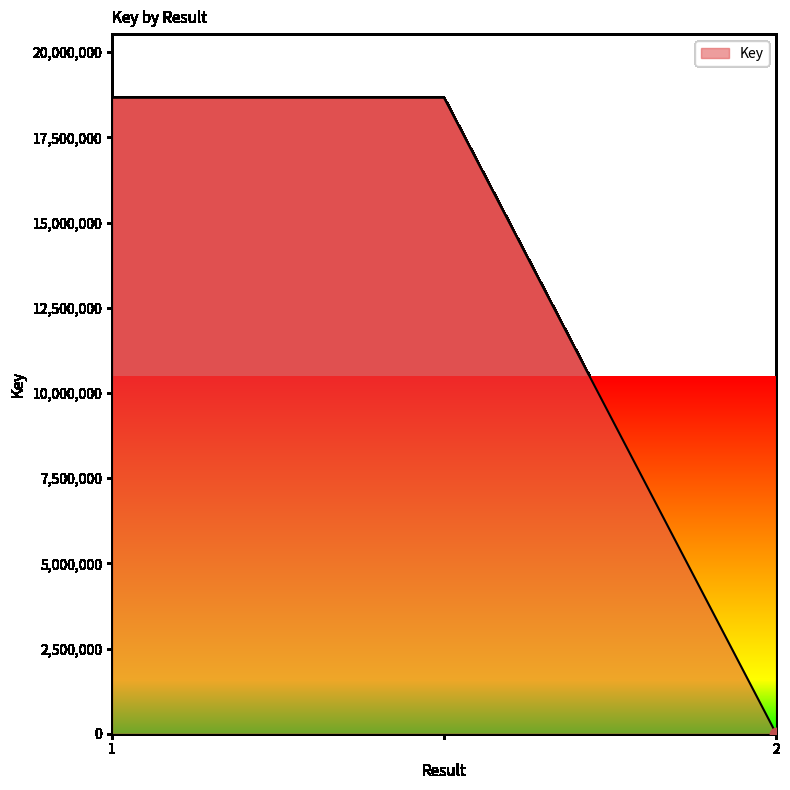

What is the difference between the maximum and minimum values?

18659297